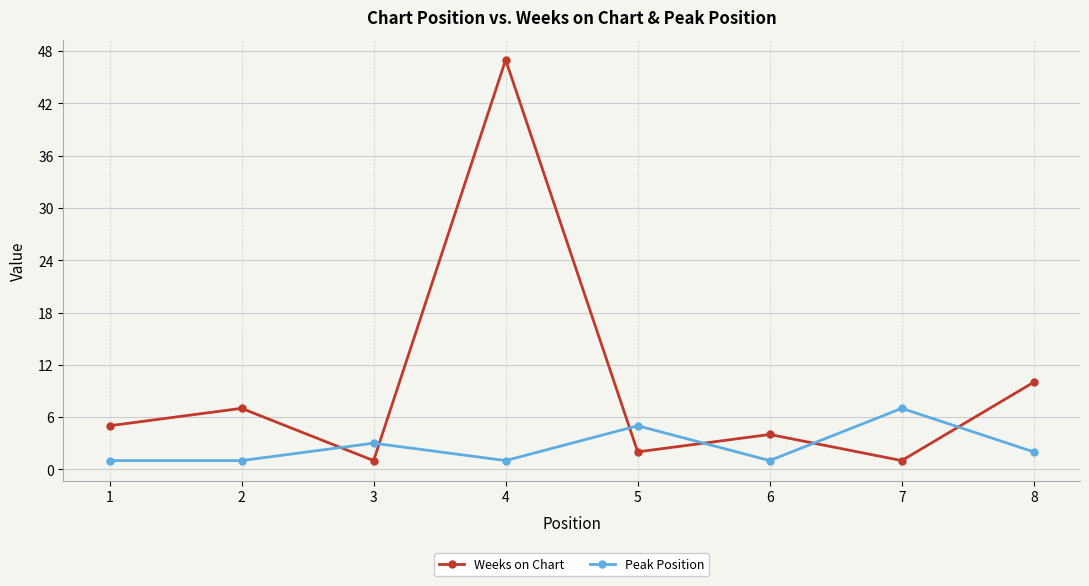

How many lines are shown in the chart?

2